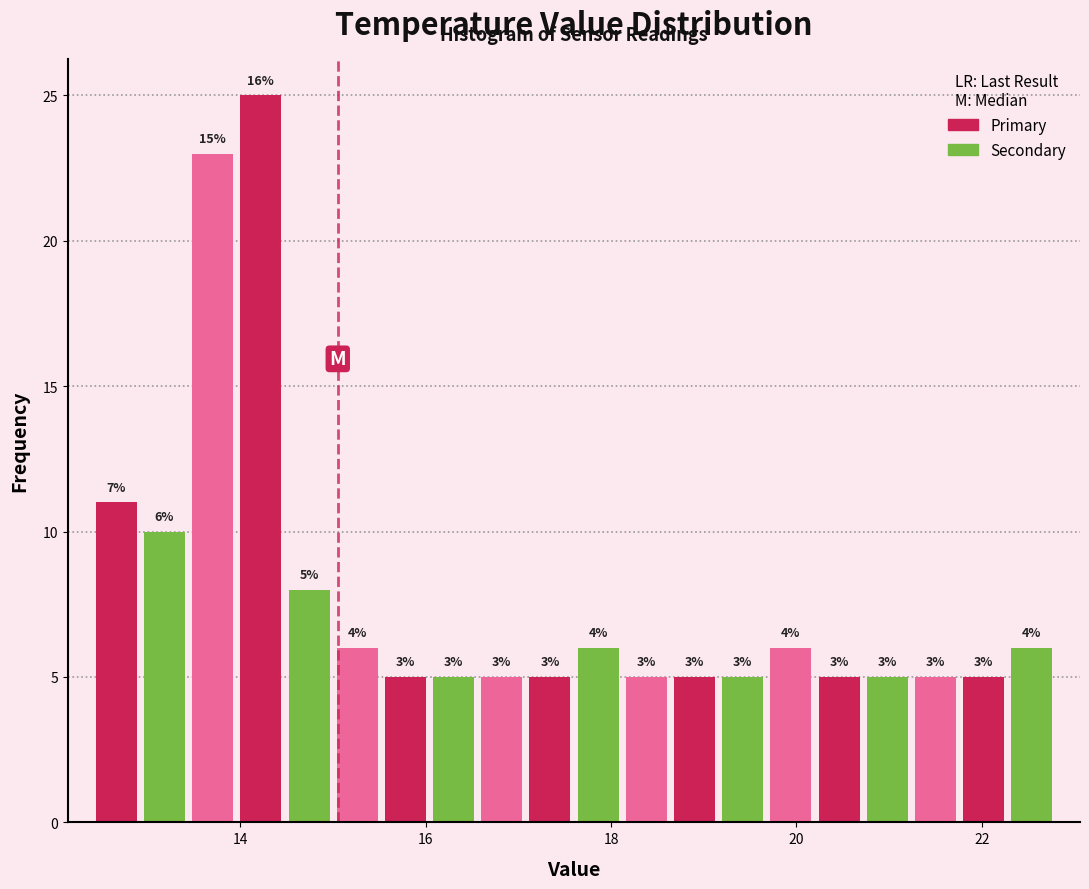

Read against the x-axis, roughly where is the centre of the tallest bar?

14.2